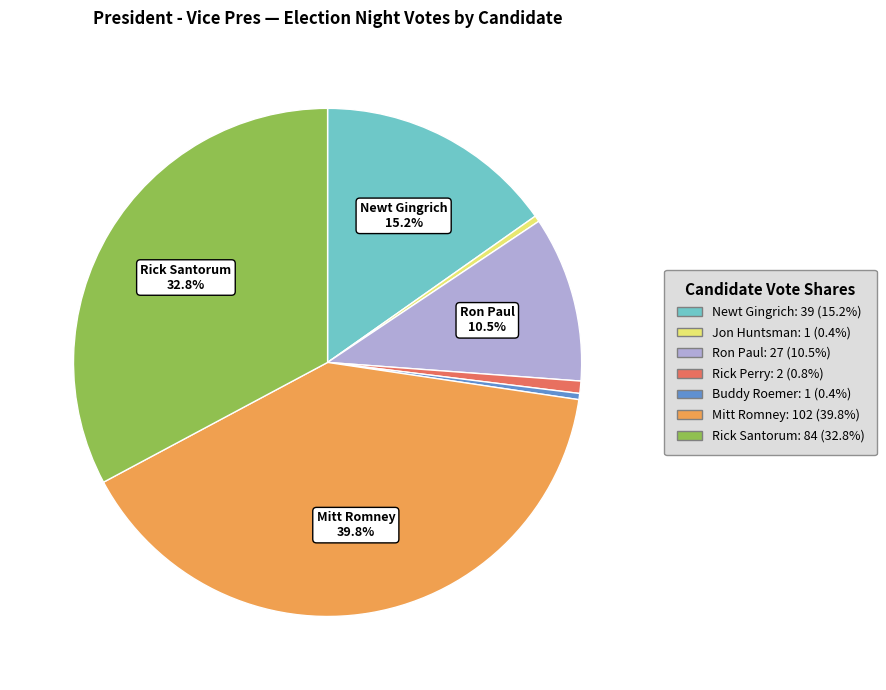

Combined, do Rick Perry: 2 (0.8%) and Buddy Roemer: 1 (0.4%) account for over 50%?

No